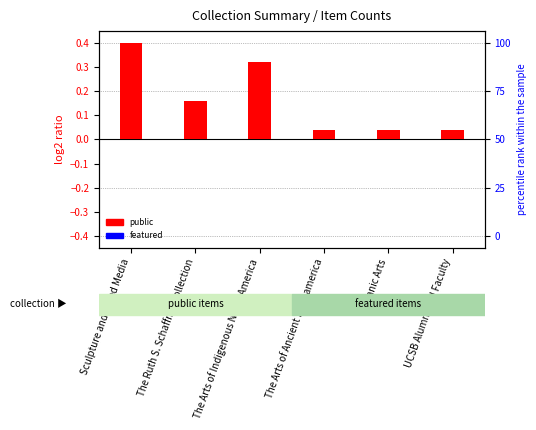

What is the sum of all public (log2 ratio) values?

1.0